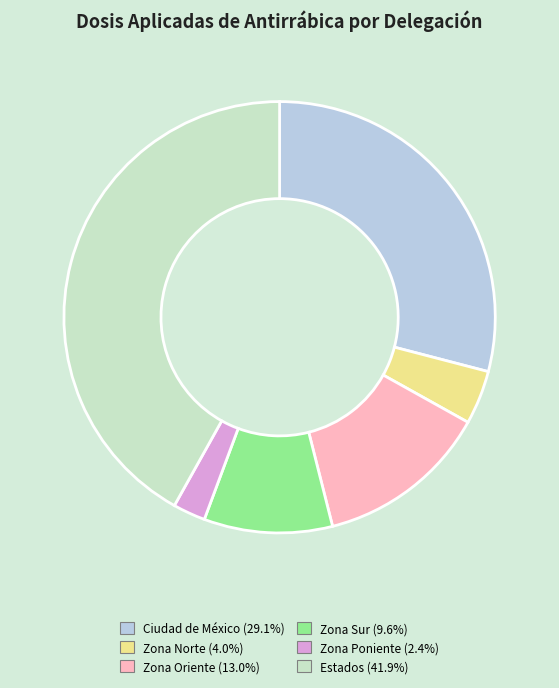

Which category has the smallest portion of the pie?

Zona Poniente